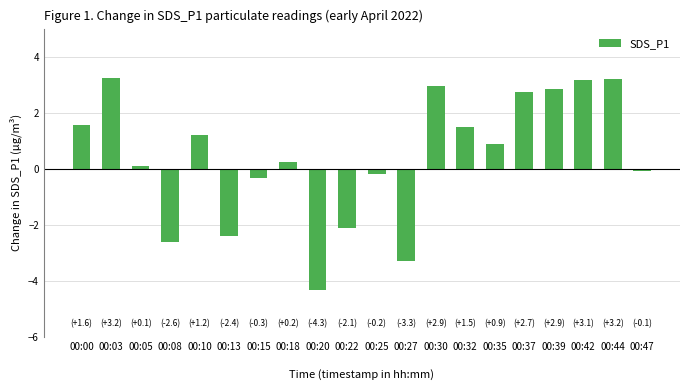

Is it true that the value at 00:25
 is -0.2?

True